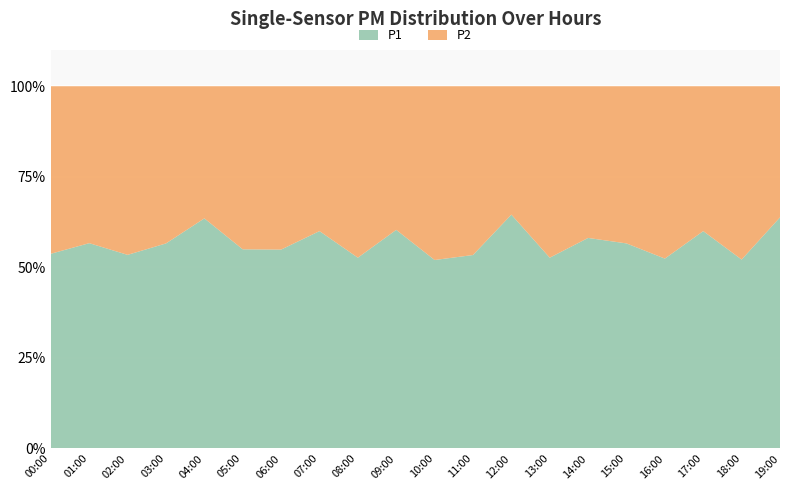

Reading right to left, list all the values displayed in this chart.

P1: 4.0	2.4	3.3	2.5	3.3	3.3	3.0	4.4	2.7	2.6	3.5	2.7	3.3	2.8	2.9	4.2	3.1	2.9	3.1	3.4
P2: 2.3	2.2	2.2	2.3	2.5	2.4	2.7	2.4	2.3	2.4	2.3	2.4	2.2	2.3	2.4	2.4	2.4	2.5	2.4	2.9